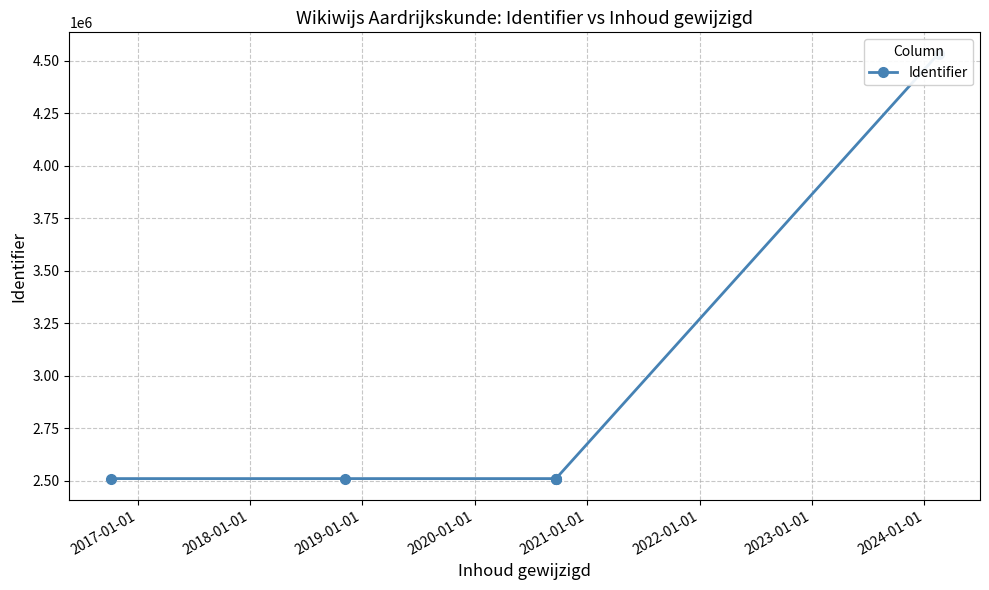

How many values are below 2510968?

3